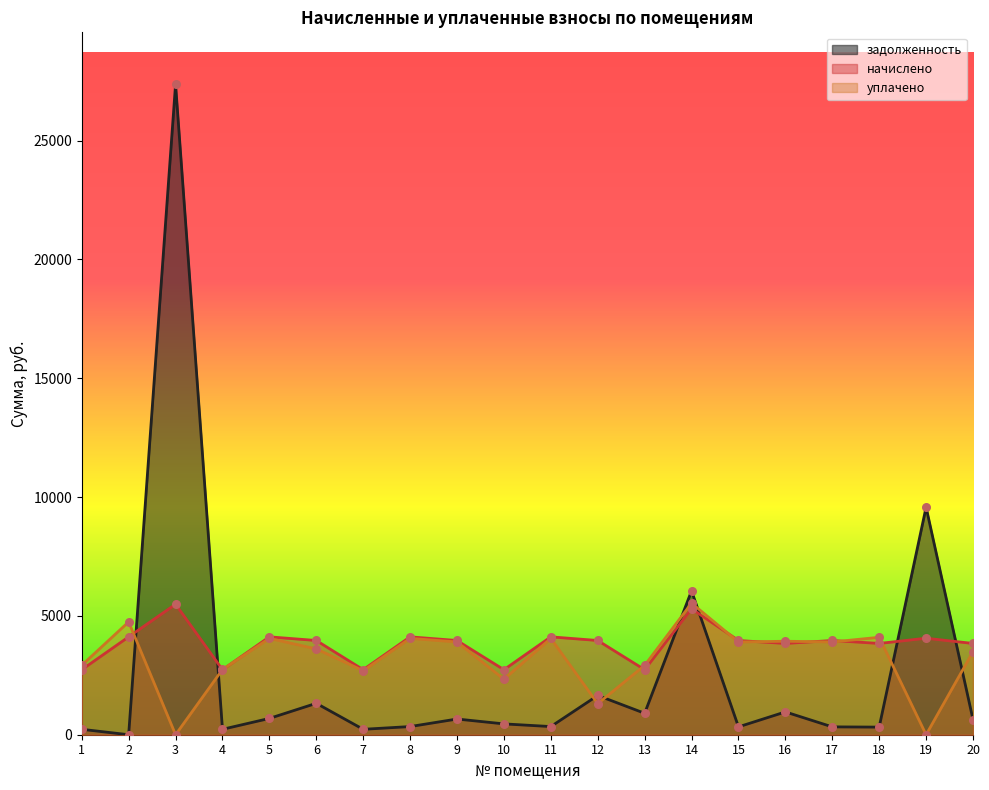

At how many categories does at least one series exceed 12587?

1